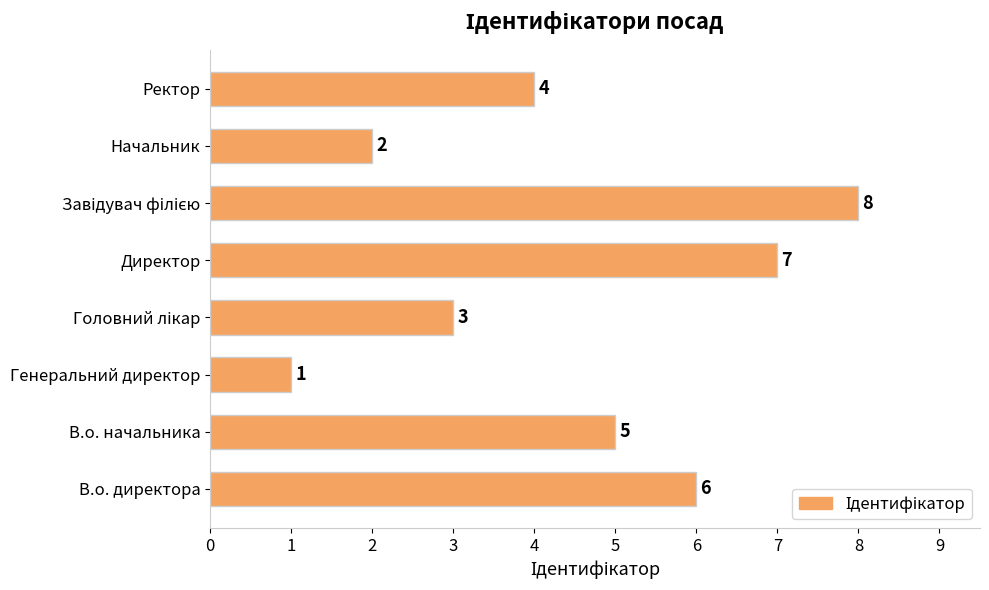

Reading bottom to top, transcribe all the data shown in this chart.

6	5	1	3	7	8	2	4